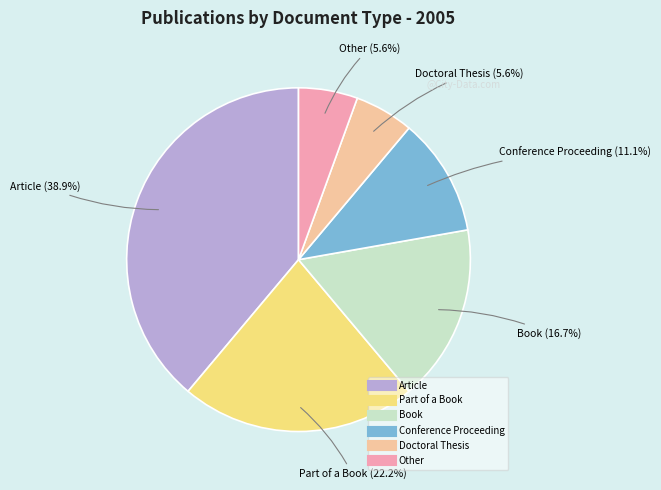

Approximately how many times larger is the value at Other compared to Conference Proceeding?

0.5